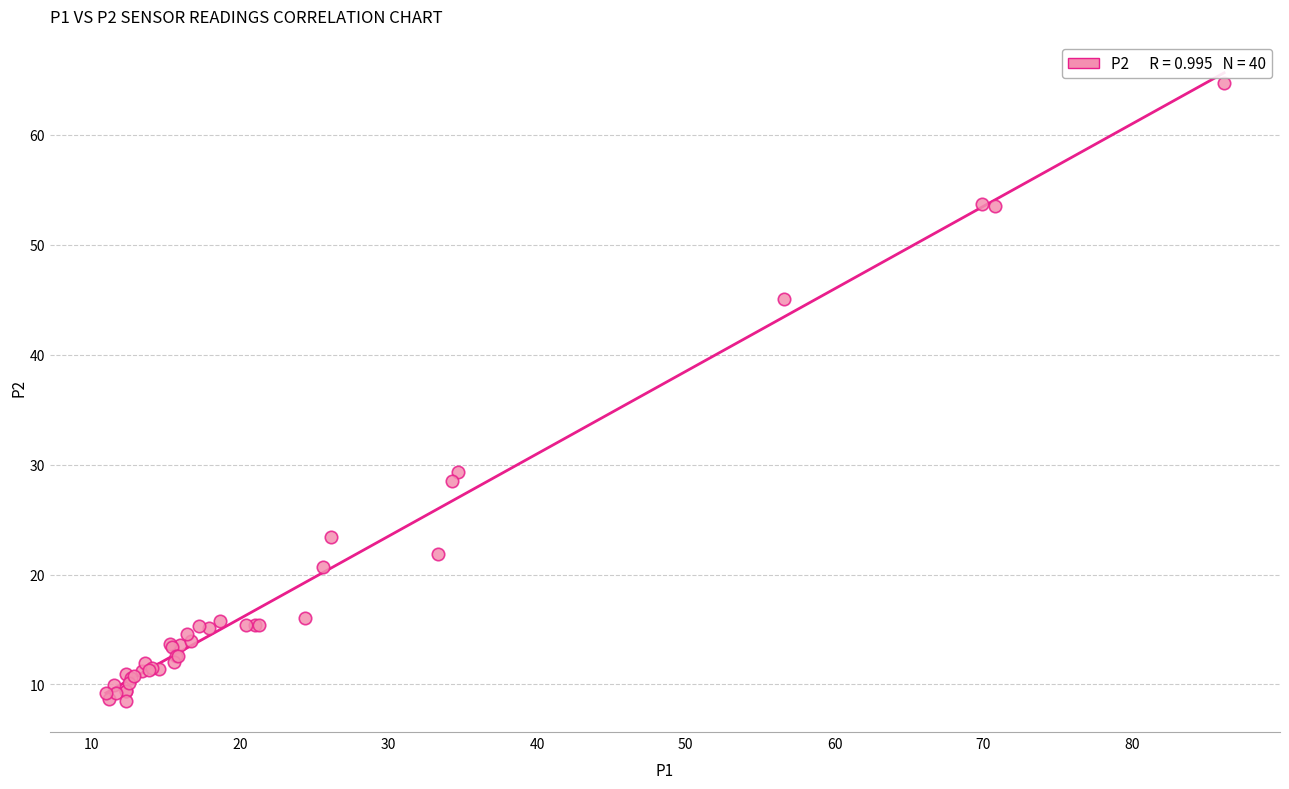

What Y value in the scatter plot is closest to 36?

29.3